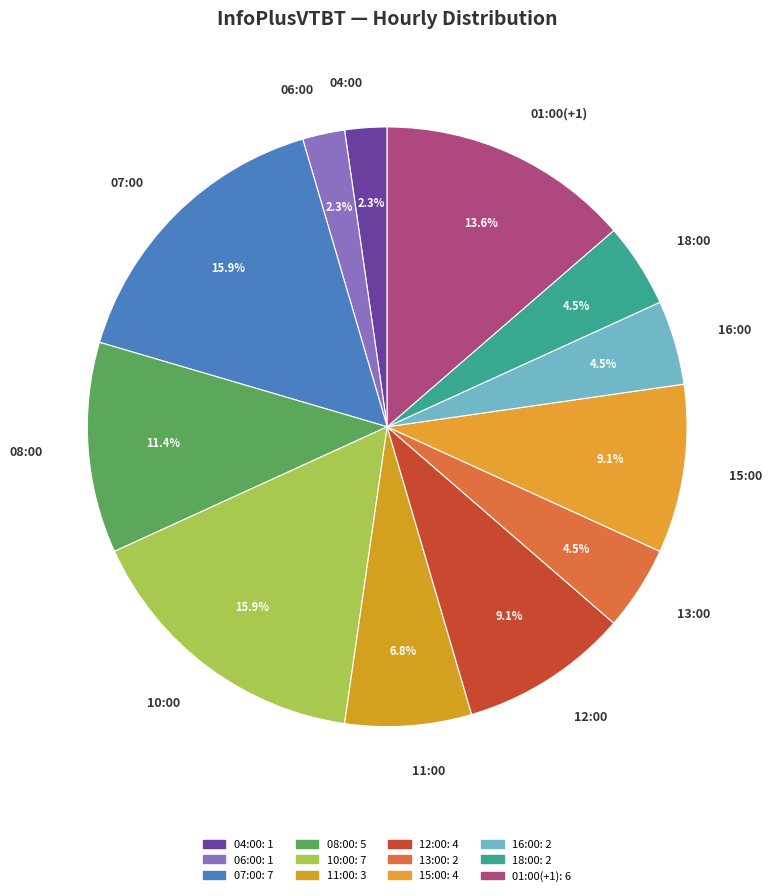

Which has a higher value, 08:00 or 01:00(+1)?

01:00(+1)